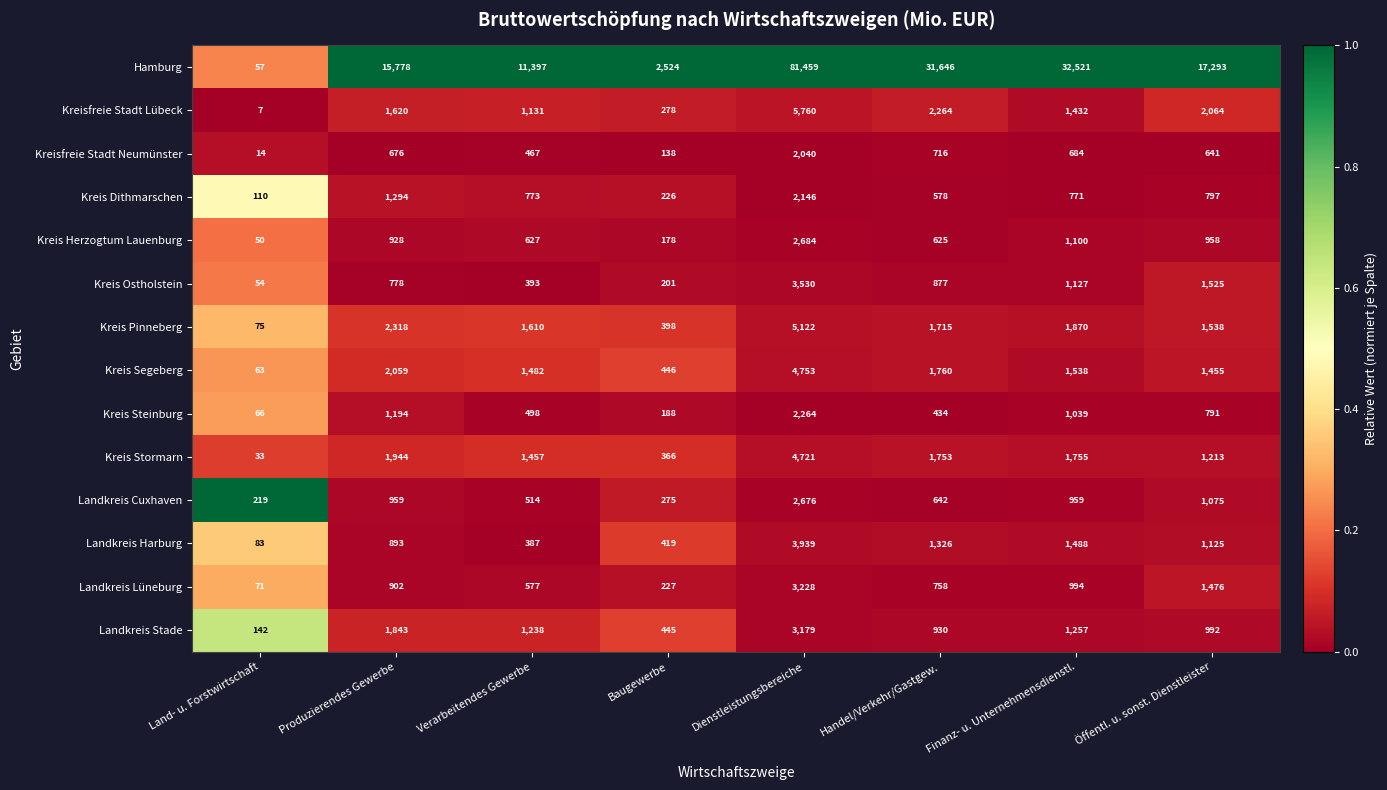

At which category is the sum across all series the highest?

Dienstleistungsbereiche